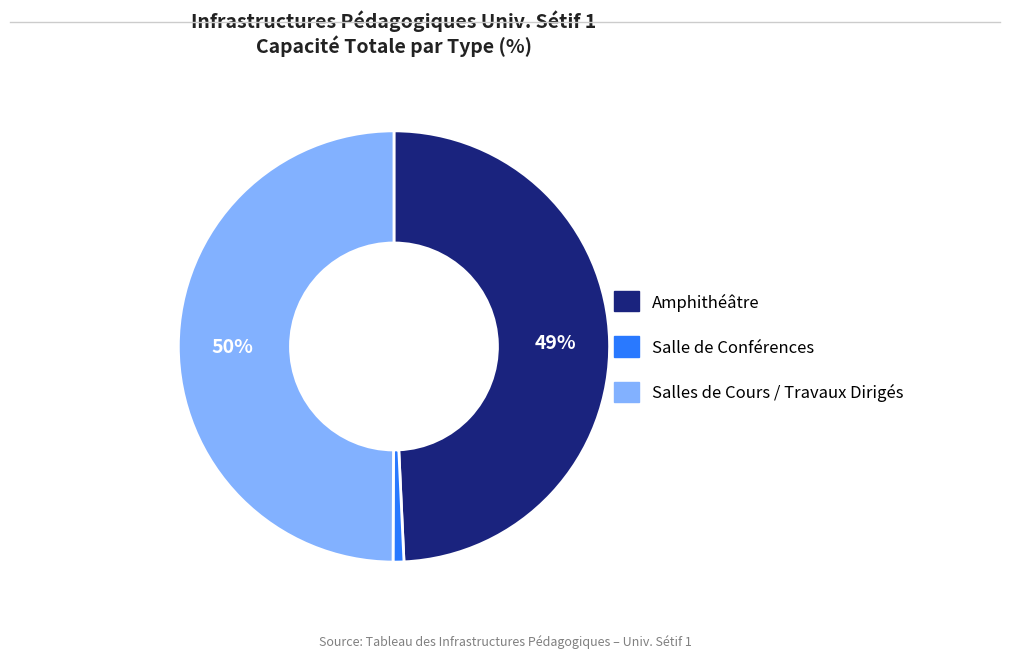

Rank the categories by value from highest to lowest.

Salles de Cours / Travaux Dirigés, Amphithéâtre, Salle de Conférences